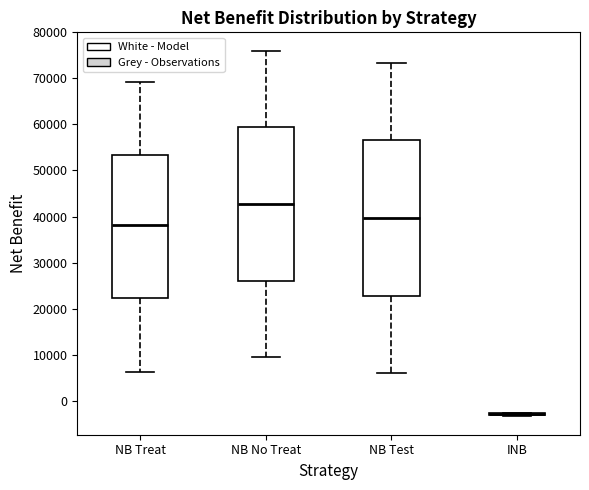

Reading left to right, read every box against the y-axis: the position of its median line, the range the box covers, and the ends of its whiskers. The values are not printed on the chart, so give them approximately, as read against the axis.

NB Treat: median 38000, box 22000 to 53000, whiskers 6000 to 69000
NB No Treat: median 43000, box 26000 to 59000, whiskers 9000 to 76000
NB Test: median 40000, box 23000 to 57000, whiskers 6000 to 73000
INB: box collapsed to a line at -3000, whiskers -3000 to -3000